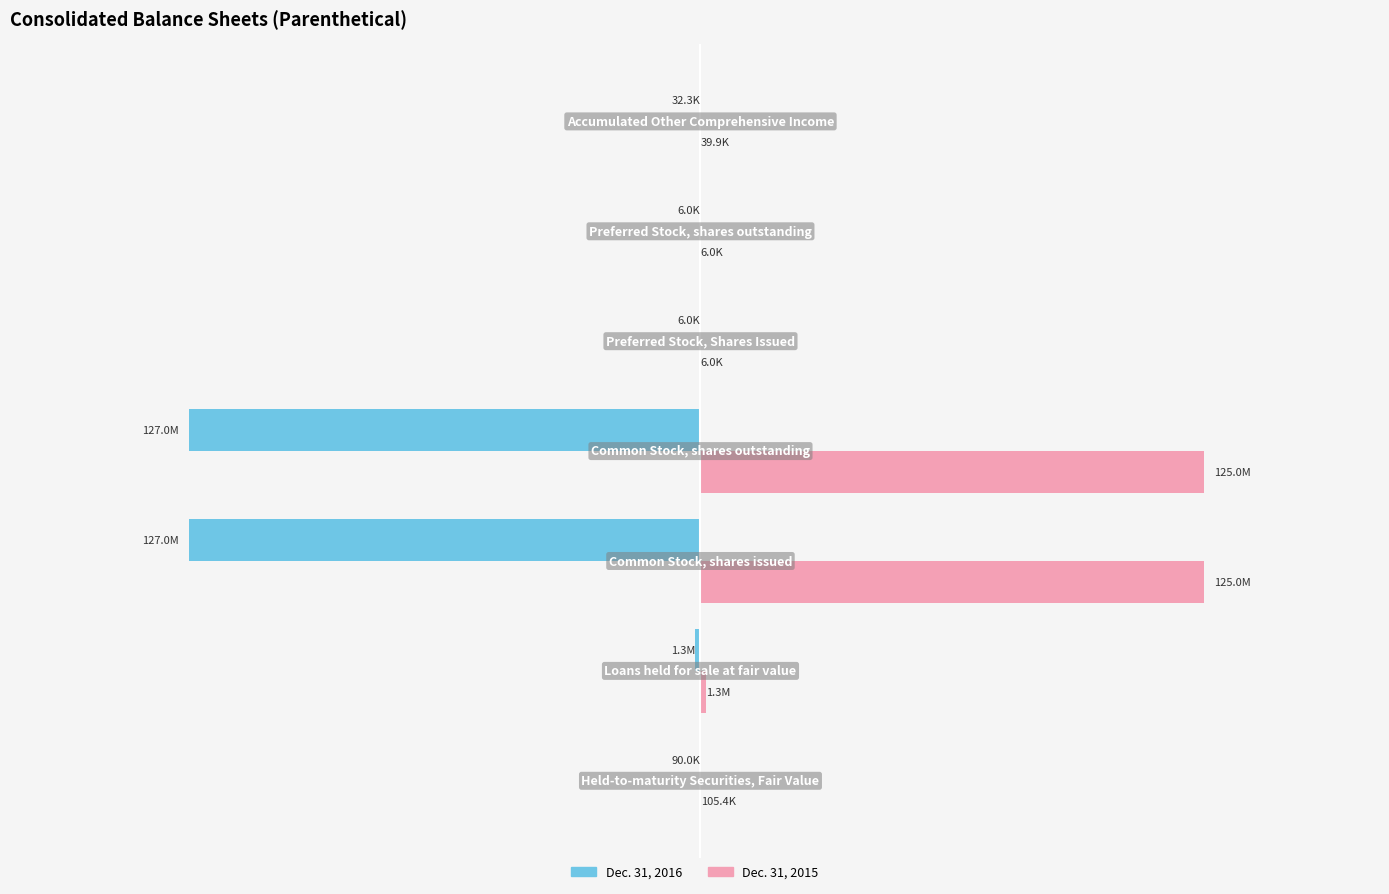

What are all the series names shown in the legend?

Dec. 31, 2016, Dec. 31, 2015